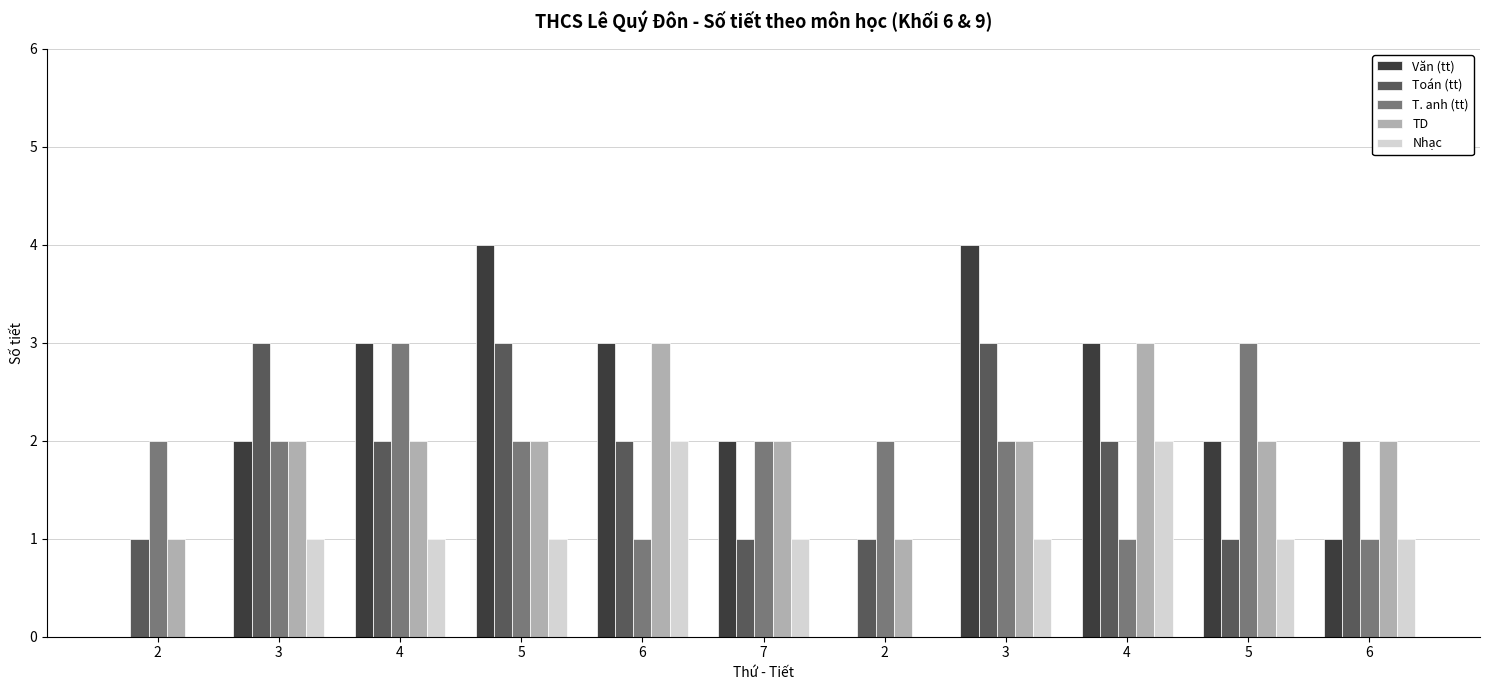

What is the greatest value displayed?

4